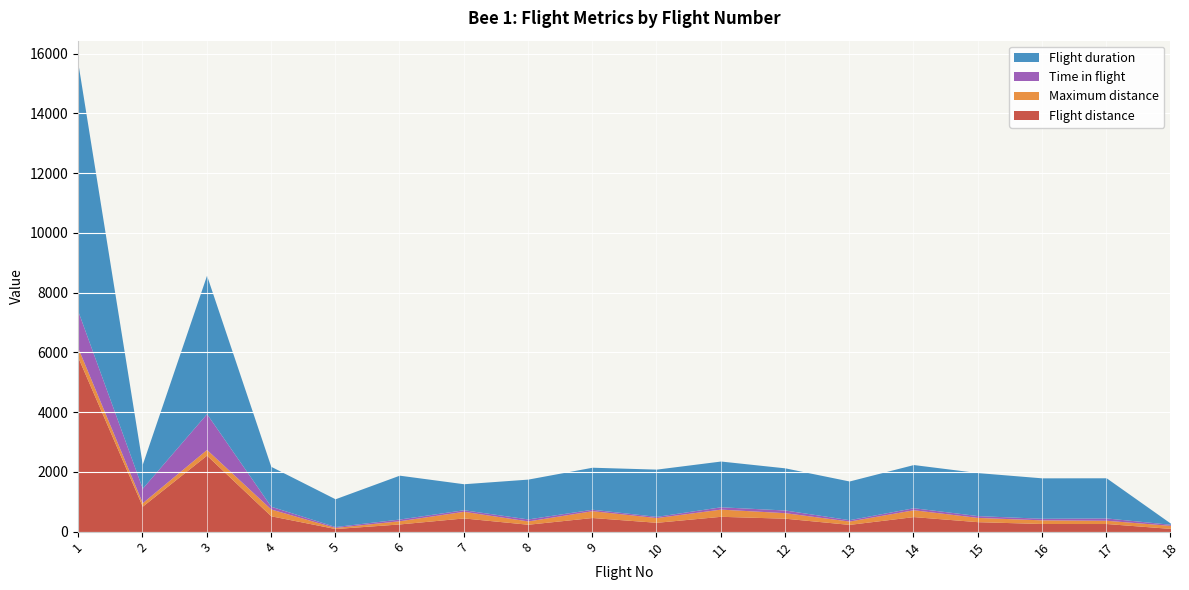

The value of Time in flight at 1 is 584.8. True or false?

False